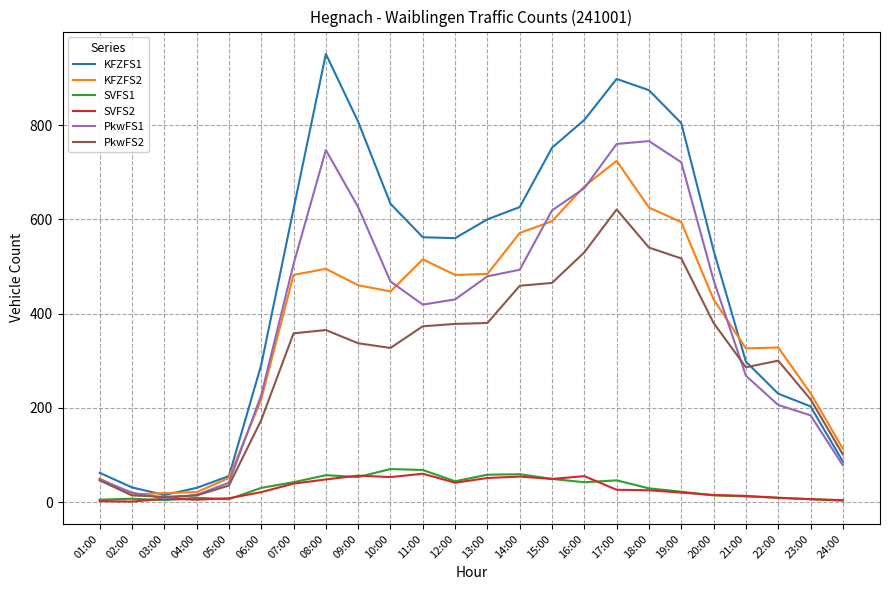

Does the chart display data point markers on the line(s)?

No